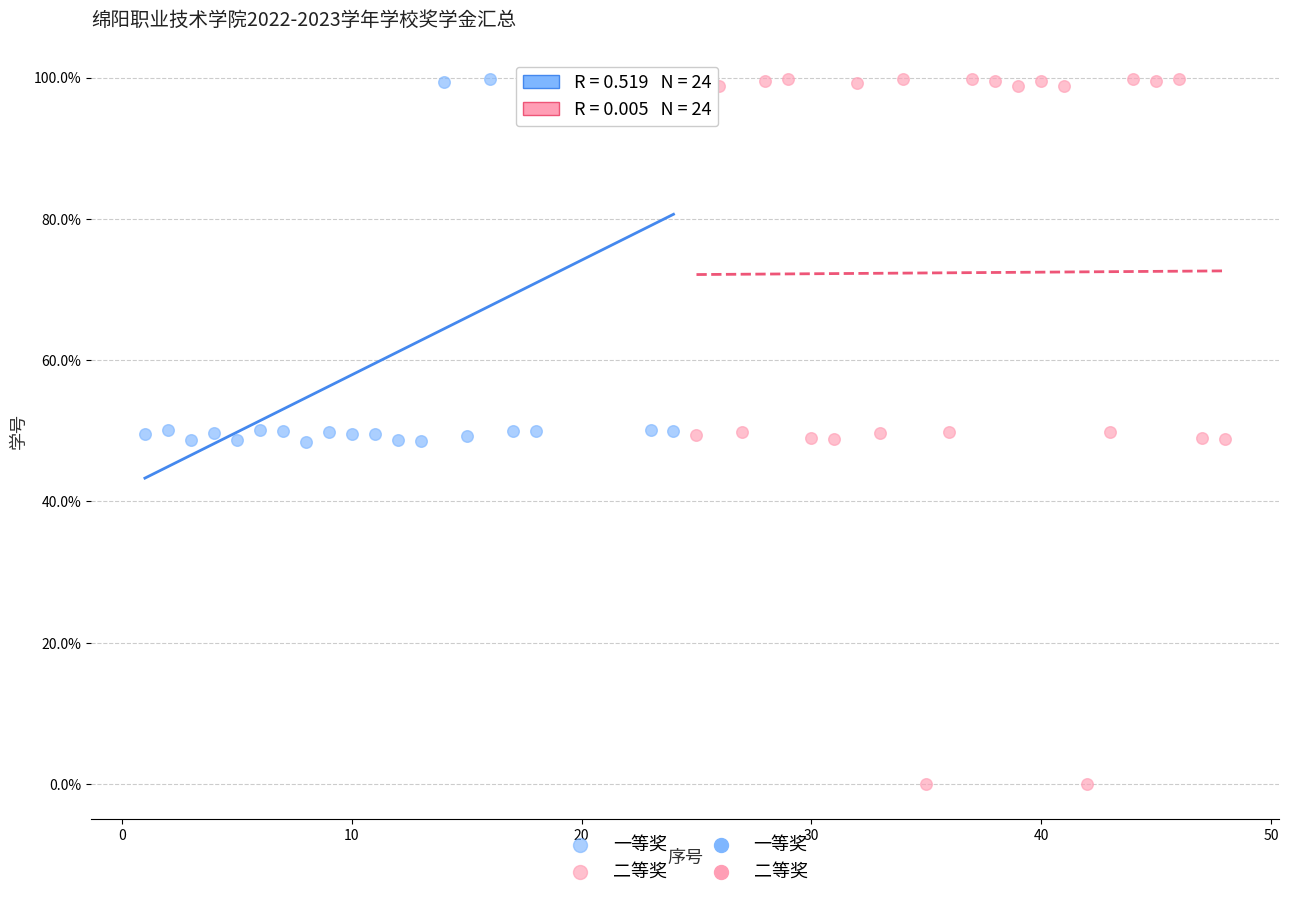

Which series has the largest Y range (max minus min)?

二等奖